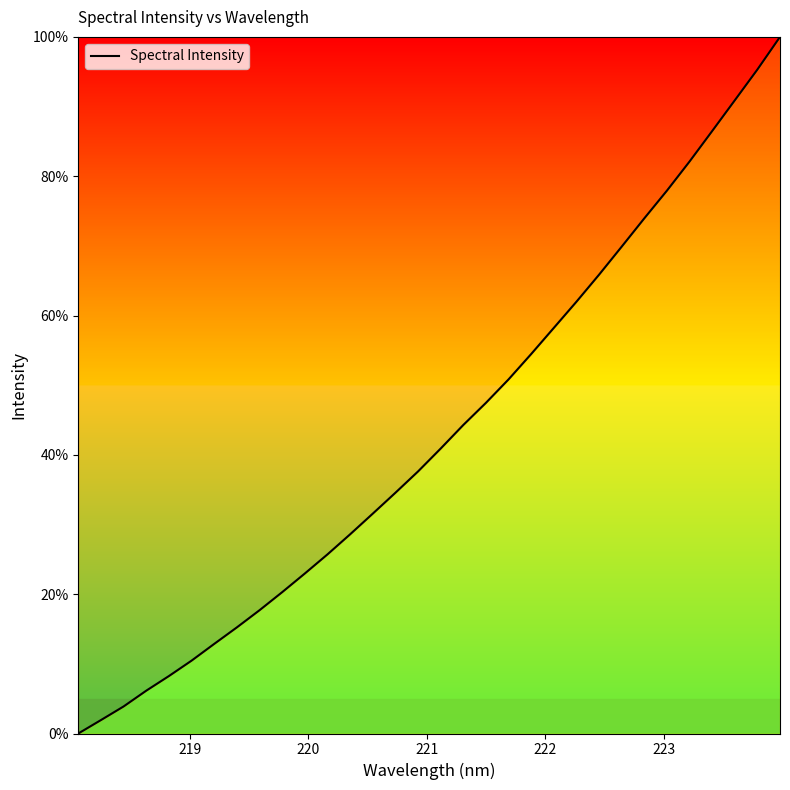

What is the difference between the maximum and minimum values?

100.0